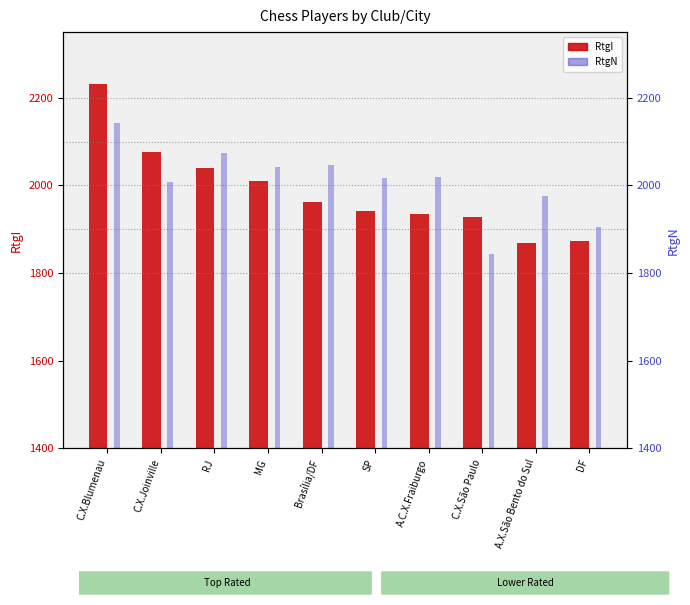

Read the RtgI value at MG, to the nearest 50.

2000